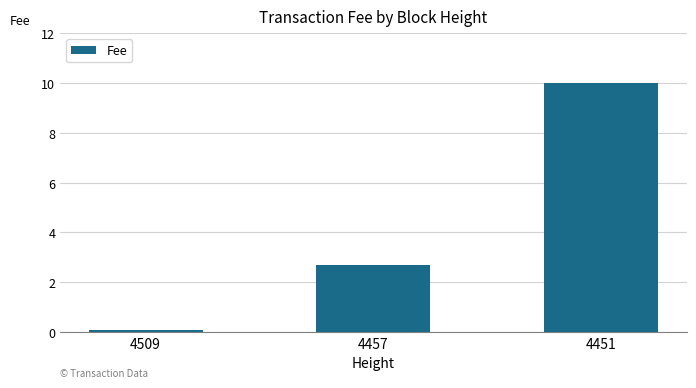

At which label does the data first exceed 2?

4457